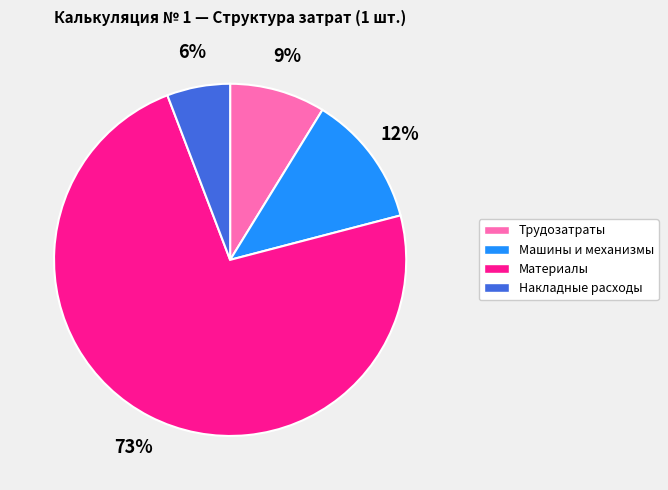

The Машины и механизмы slice represents 12% of the pie. True or false?

True